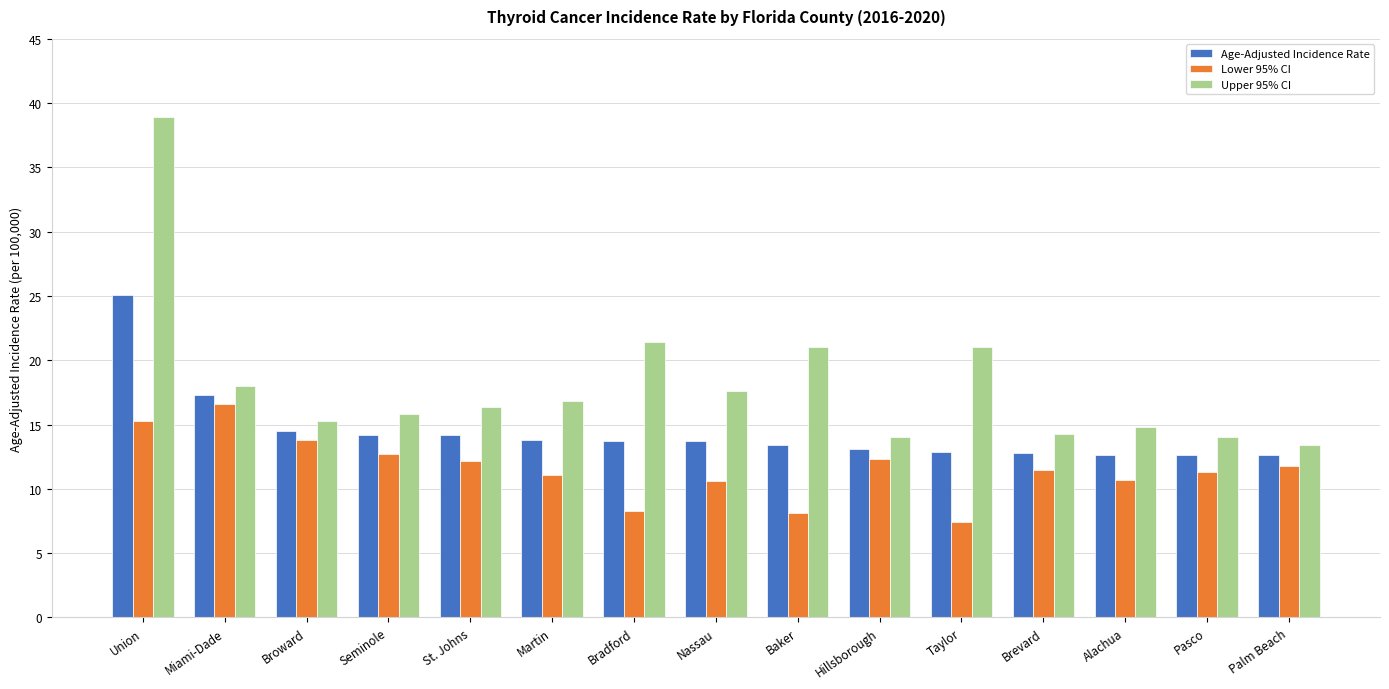

The Lower 95% CI series shows 13.8 at Broward. True or false?

True